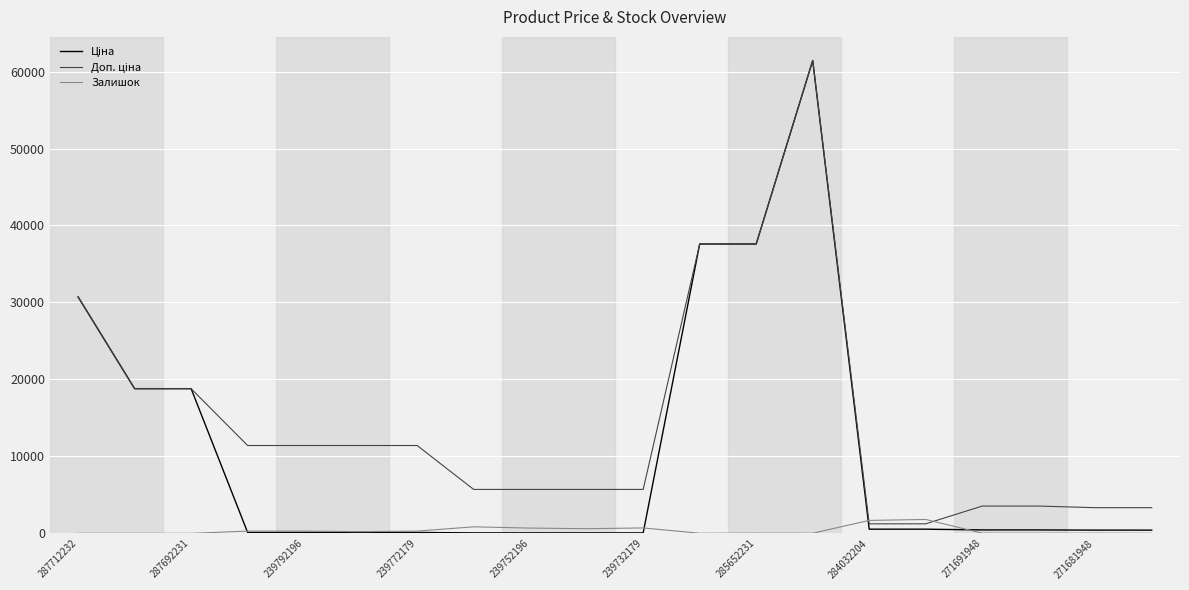

What is the maximum value shown in the chart?

61434.3